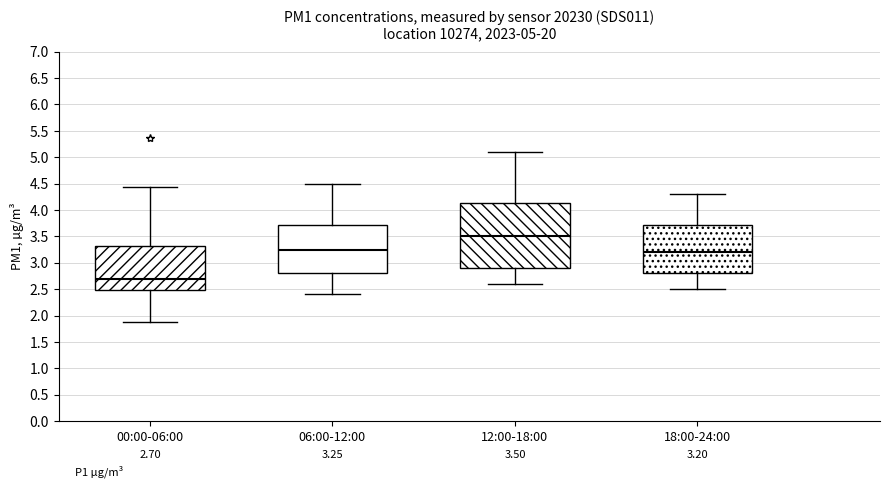

Which box has the lowest median line?

00:00-06:00